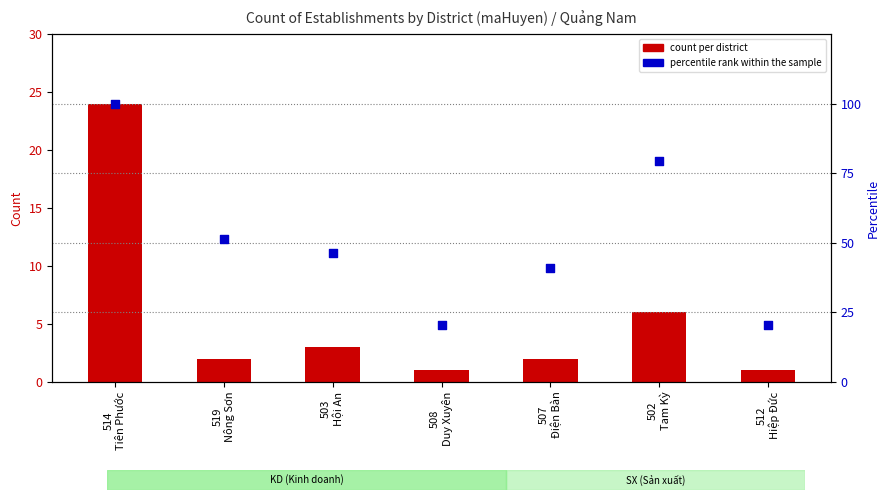

Which series has the largest total across all categories?

percentile rank within the sample